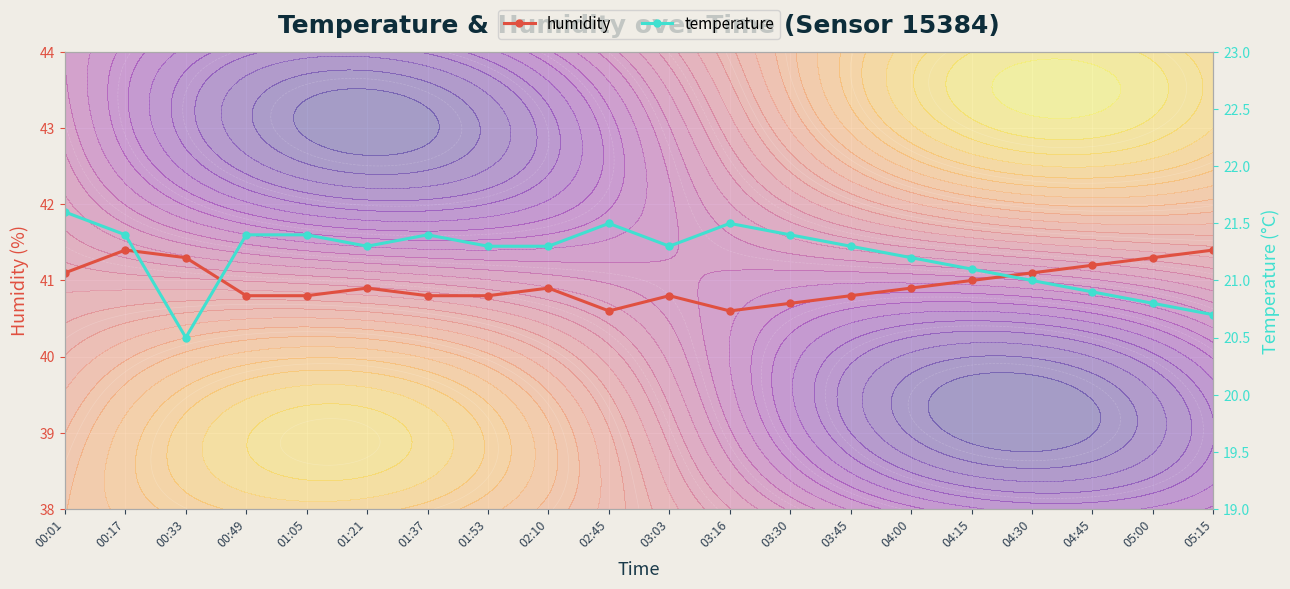

How many series are shown in this chart?

2